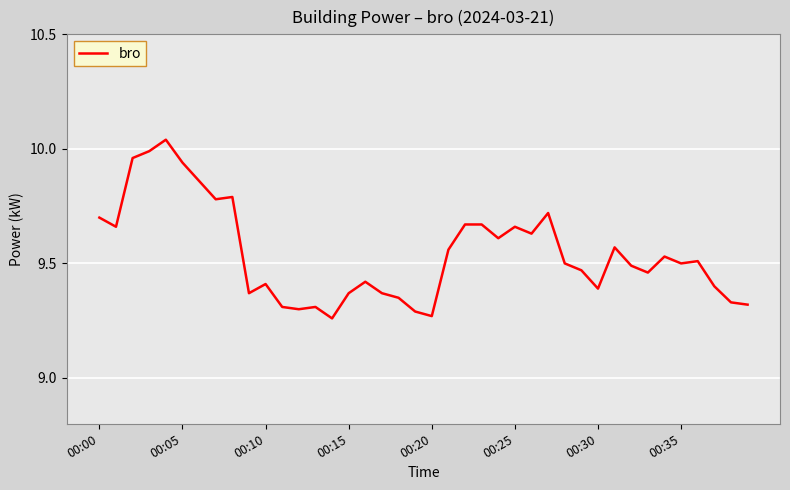

What is the difference between the maximum and minimum values?

0.8